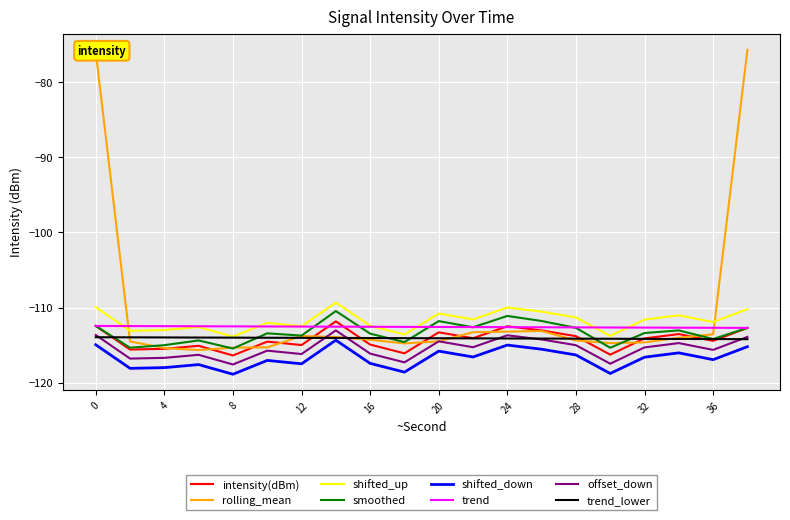

What is the smallest value displayed?

-118.9